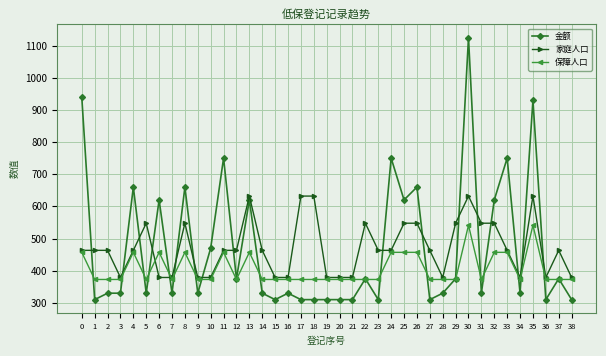

What is the minimum value shown in the chart?

310.0